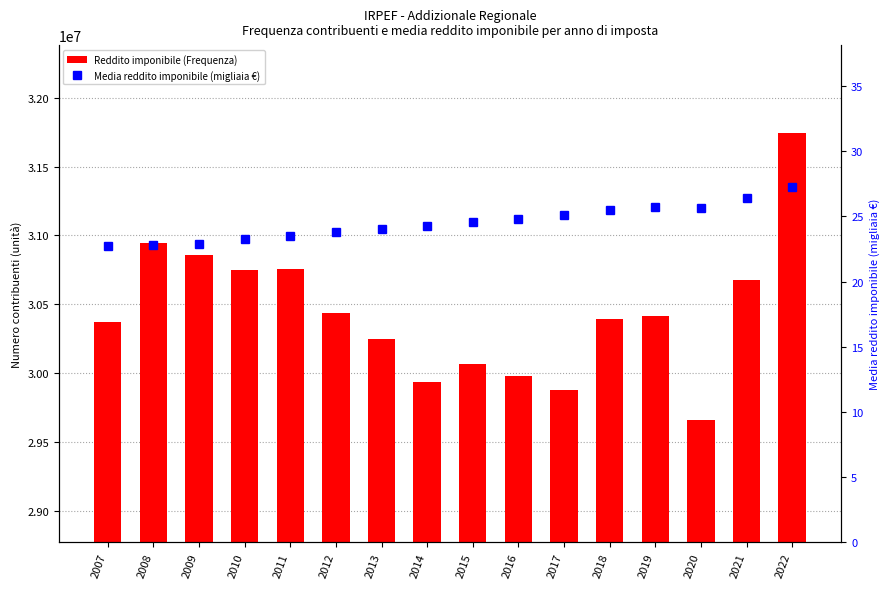

Reading left to right, transcribe all the data shown in this chart.

Reddito imponibile (Frequenza): 2007=30368485.0	2008=30942166.0	2009=30858333.0	2010=30748507.0	2011=30754007.0	2012=30438562.0	2013=30247762.0	2014=29938657.0	2015=30064287.0	2016=29981739.0	2017=29874982.0	2018=30395620.0	2019=30413175.0	2020=29659242.0	2021=30678728.0	2022=31747690.0
Media reddito imponibile (migliaia €): 2007=22.7	2008=22.8	2009=22.9	2010=23.2	2011=23.5	2012=23.8	2013=24.0	2014=24.2	2015=24.6	2016=24.8	2017=25.1	2018=25.5	2019=25.7	2020=25.7	2021=26.4	2022=27.2